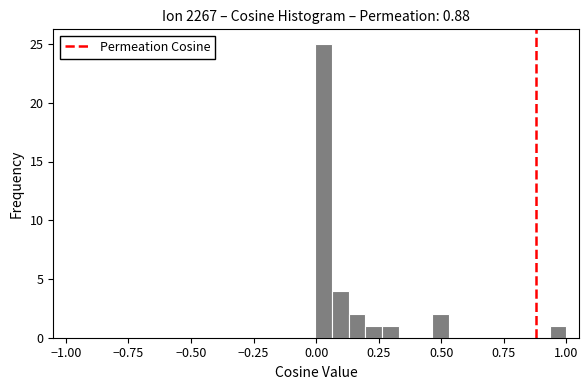

Read against the x-axis, roughly where is the centre of the tallest bar?

0.05